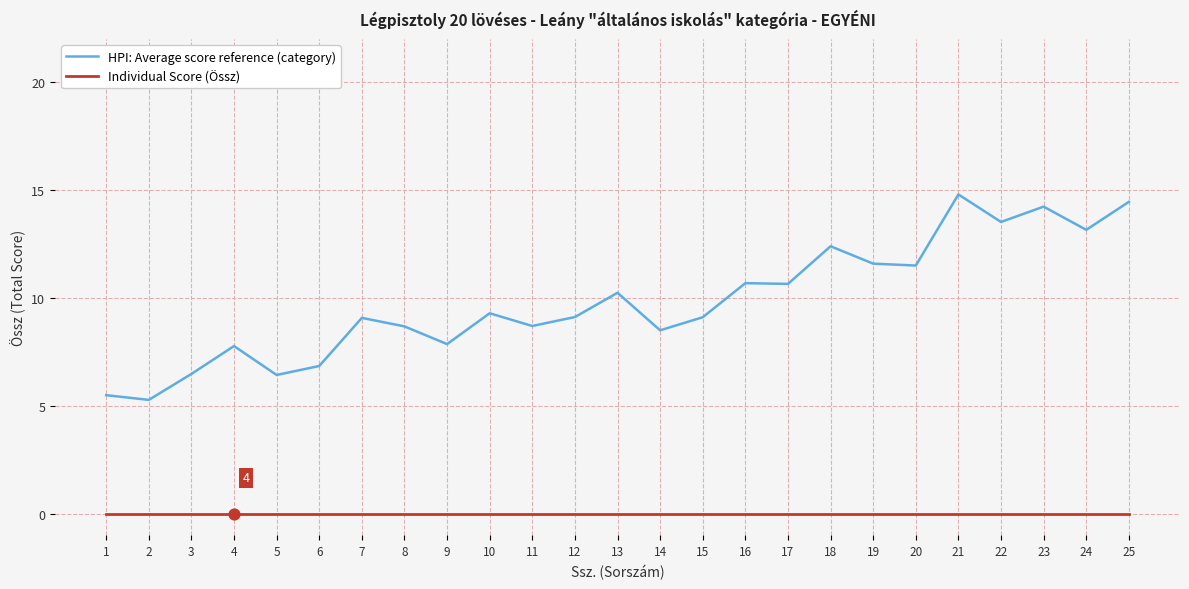

What is the total value across all series at 15?

9.1